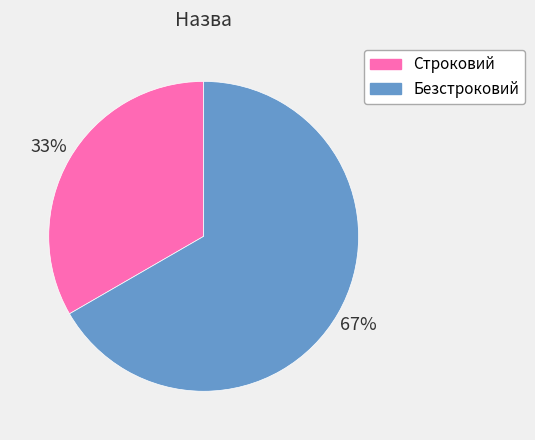

Which category accounts for the majority?

Безстроковий